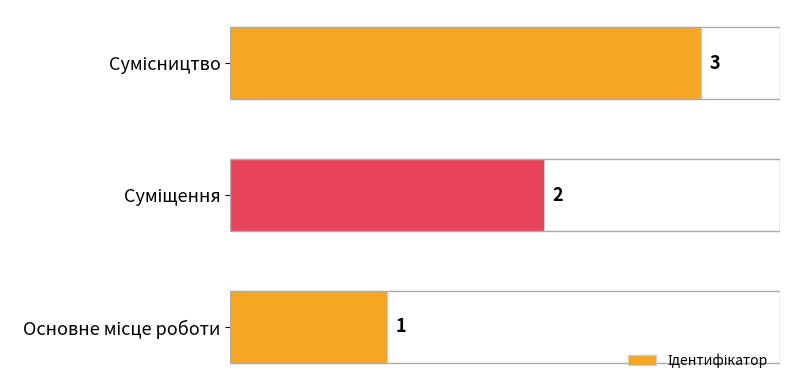

What is the greatest value displayed?

3